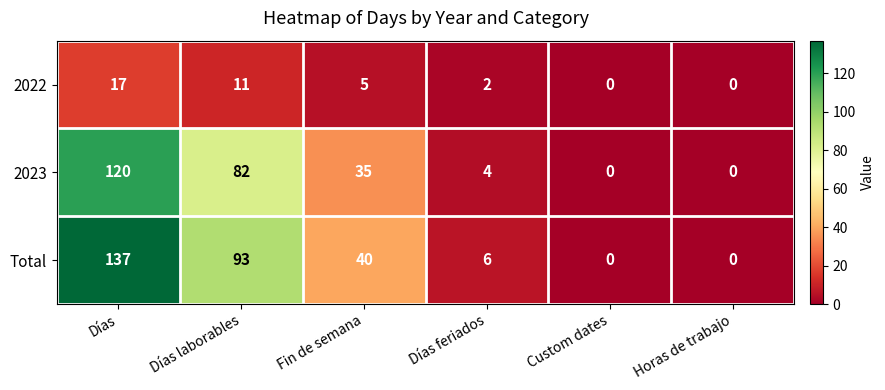

What value does the Total series have at Fin de semana?

40